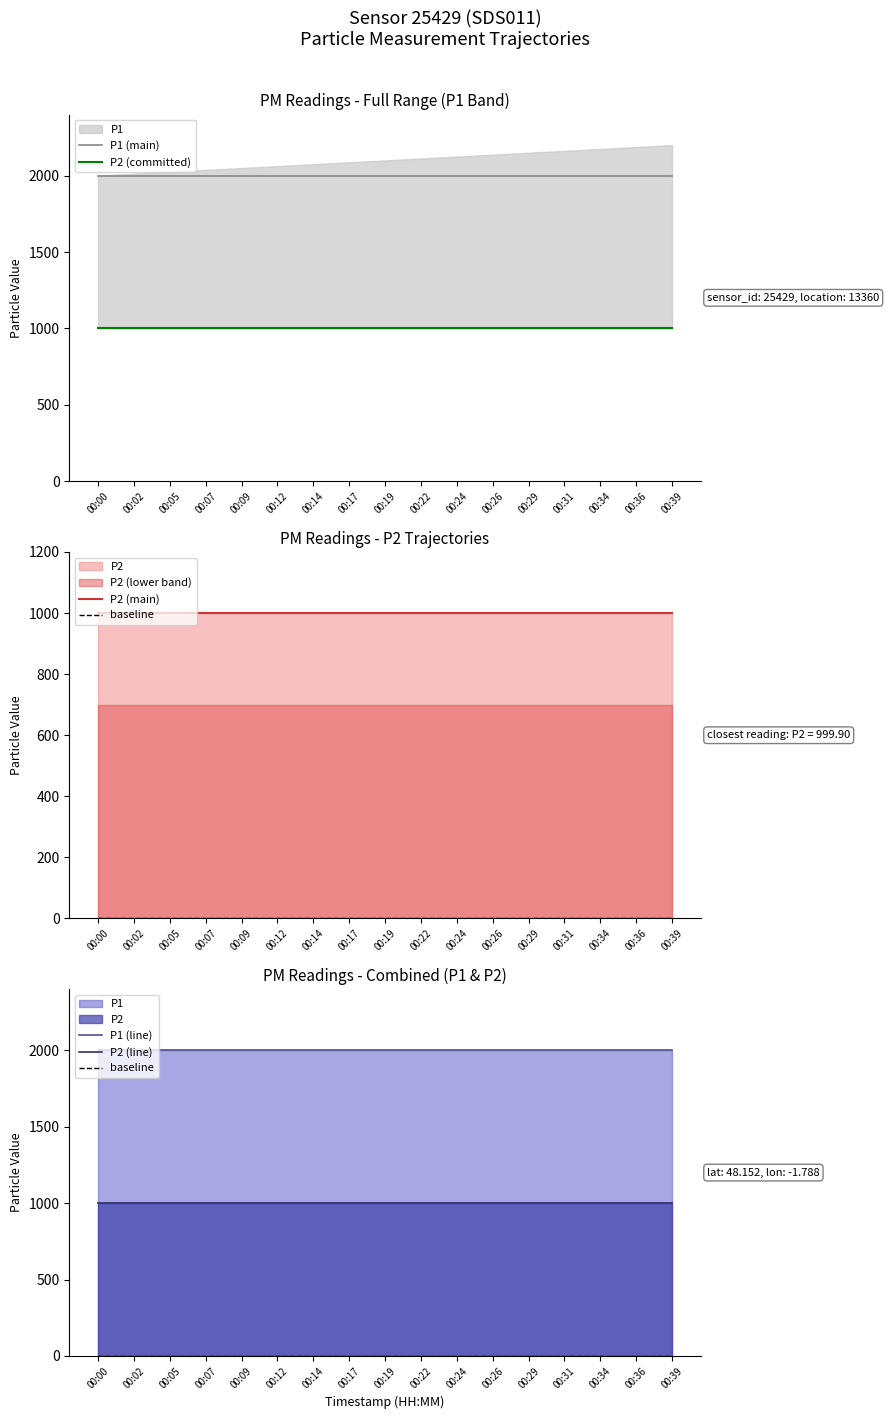

The P1 (line) series shows 1999.9 at 00:22. True or false?

True